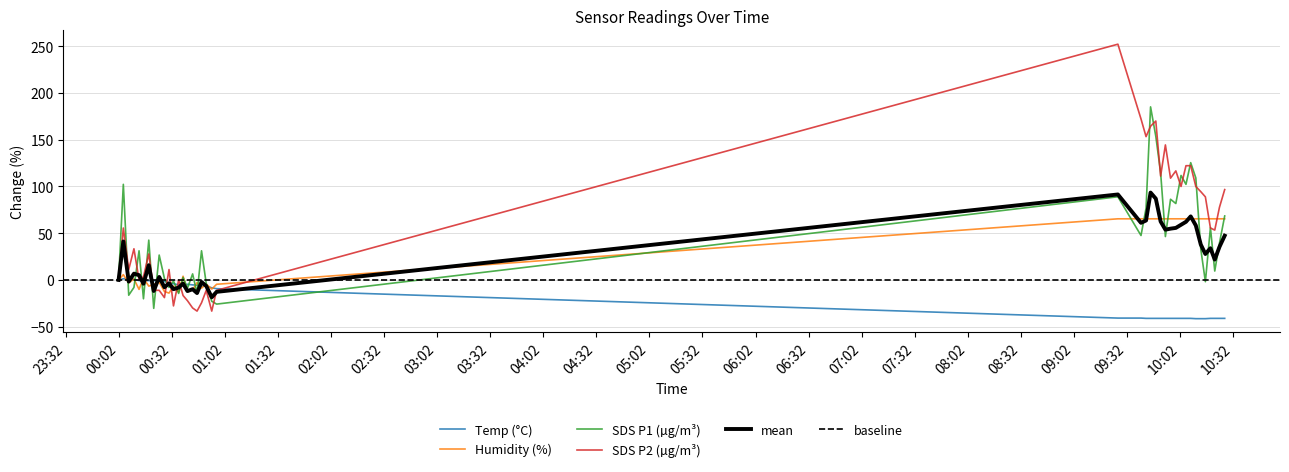

True or false: Temp and Humidity intersect in this chart.

True